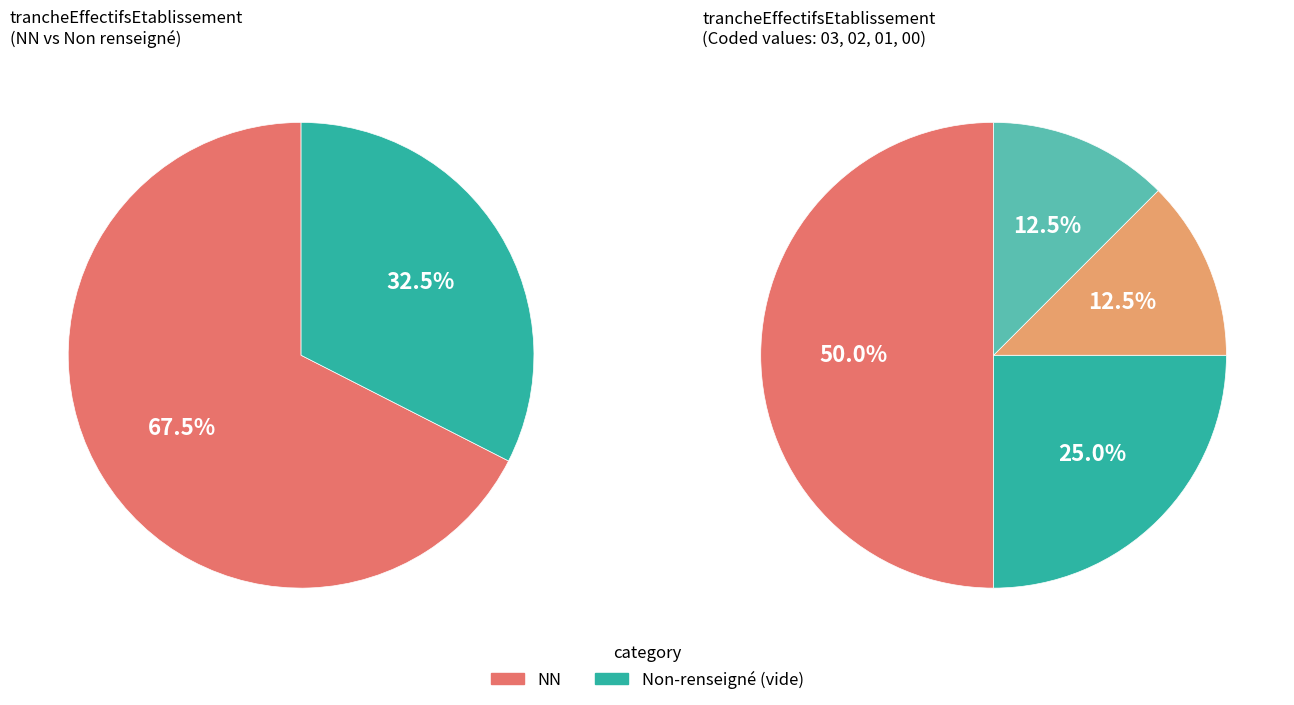

Between 02 and 00, which is larger?

00